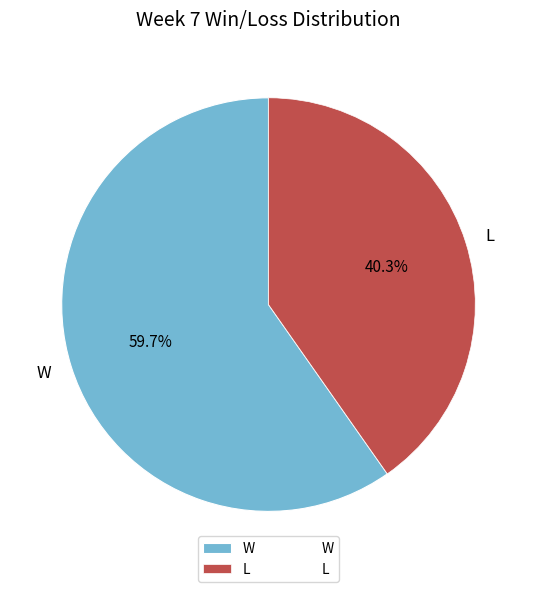

Rank the categories by value from lowest to highest.

L, W